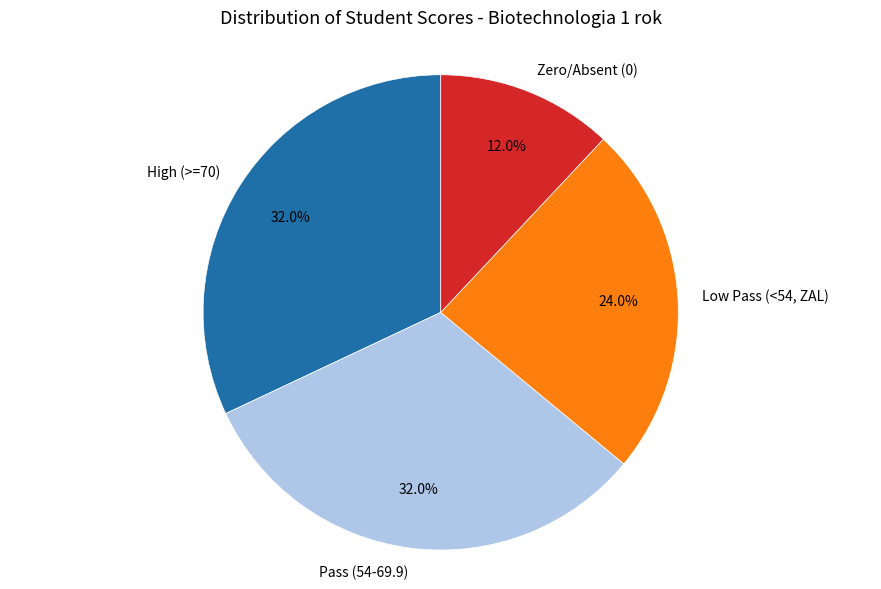

To the nearest percent, what is the difference between the largest and smallest slice percentages?

20%